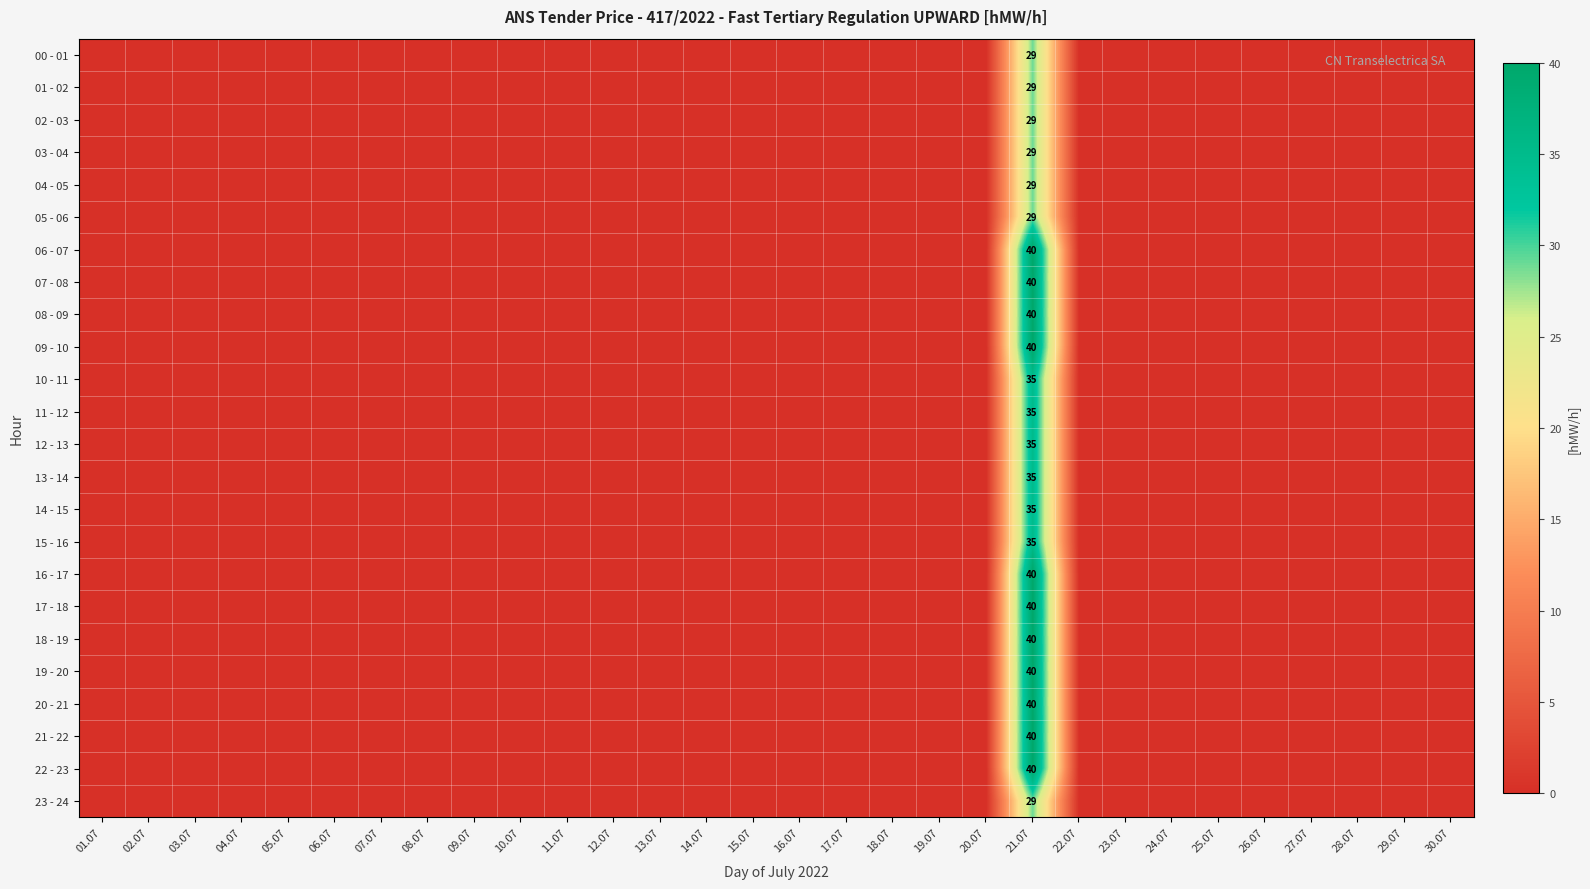

Rank the series at 28.07 from lowest to highest value.

00 - 01, 01 - 02, 02 - 03, 03 - 04, 04 - 05, 05 - 06, 06 - 07, 07 - 08, 08 - 09, 09 - 10, 10 - 11, 11 - 12, 12 - 13, 13 - 14, 14 - 15, 15 - 16, 16 - 17, 17 - 18, 18 - 19, 19 - 20, 20 - 21, 21 - 22, 22 - 23, 23 - 24